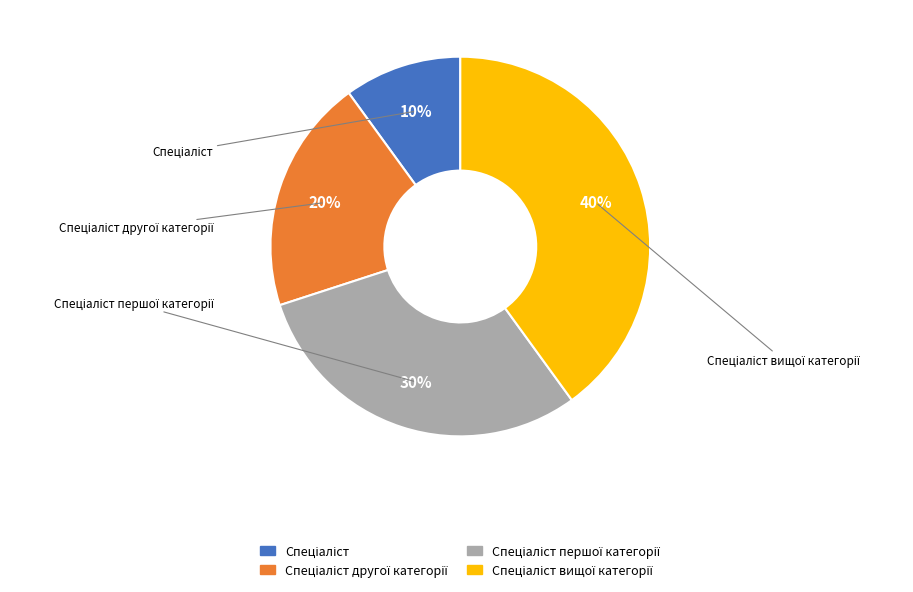

Is there a majority slice in this chart?

No